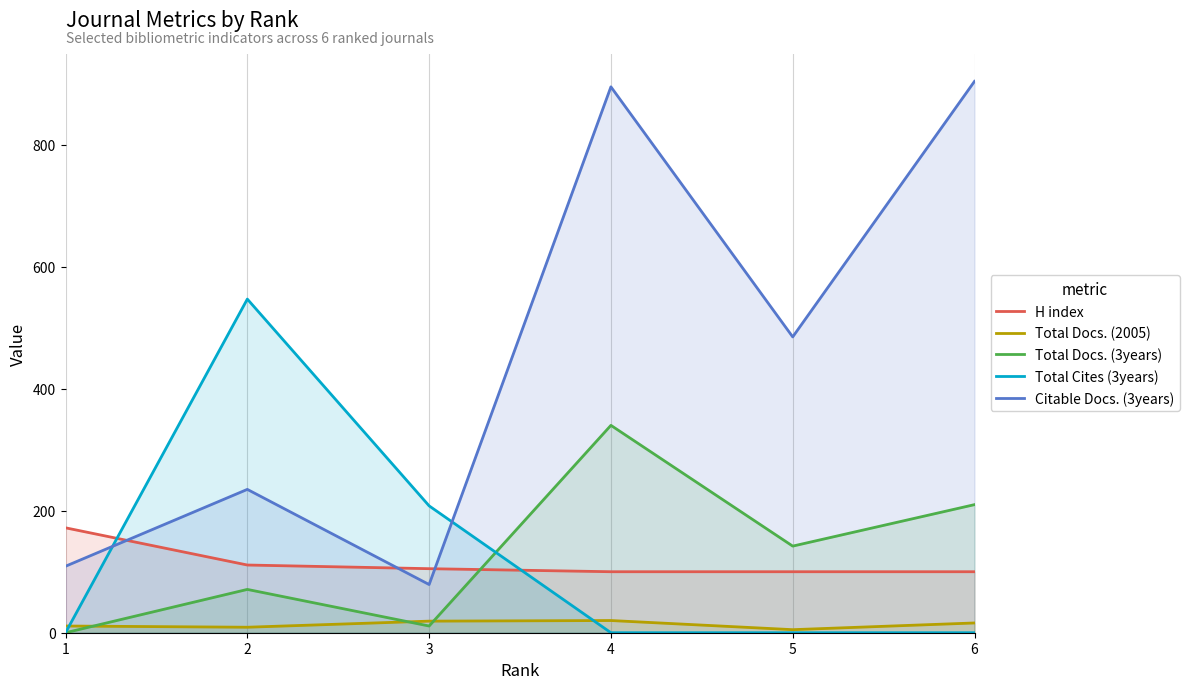

Which has a higher value, 3 or 6?

3